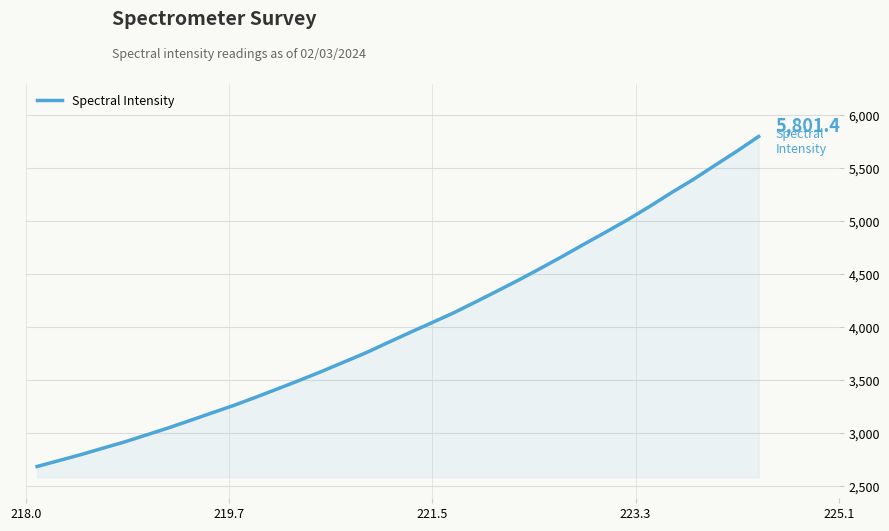

What is the minimum value shown in the chart?

2687.8